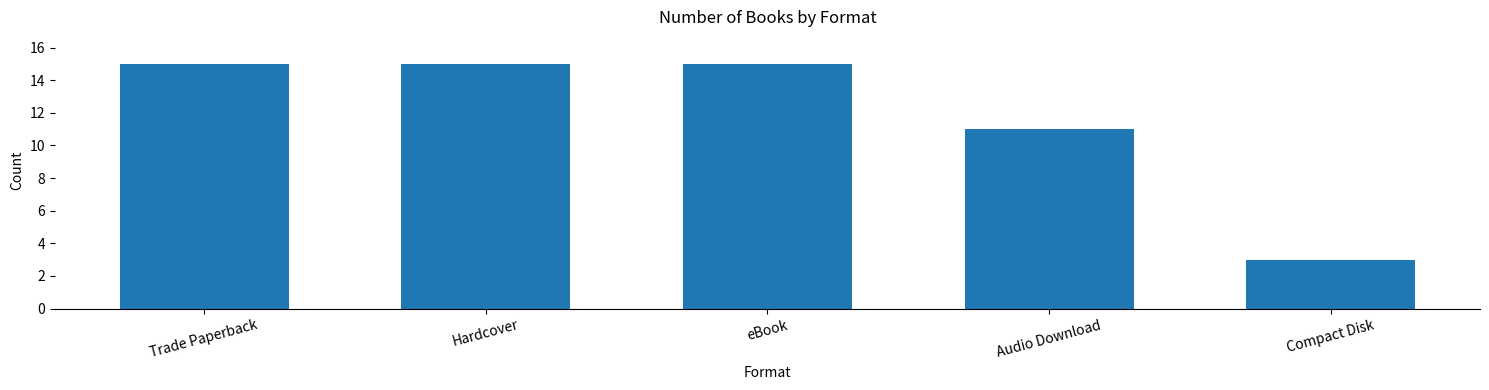

What is the sum of all values?

59